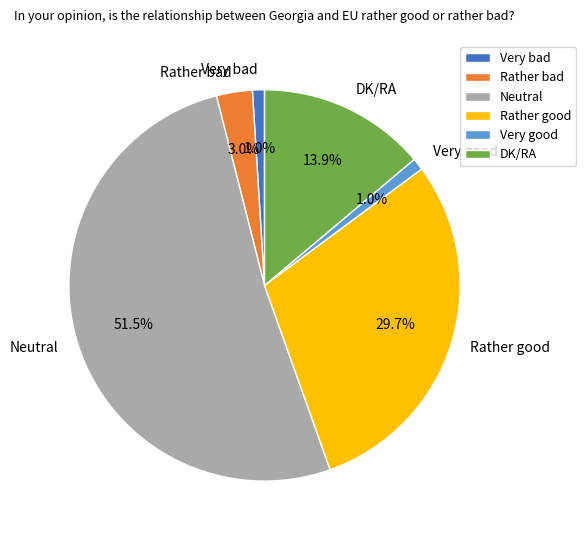

How much of the chart is everything except DK/RA?

86.1%